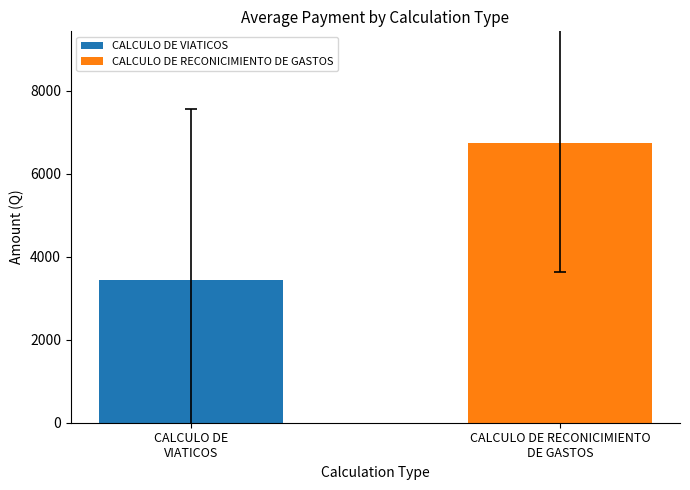

Which series has the widest spread of values?

CALCULO DE VIATICOS